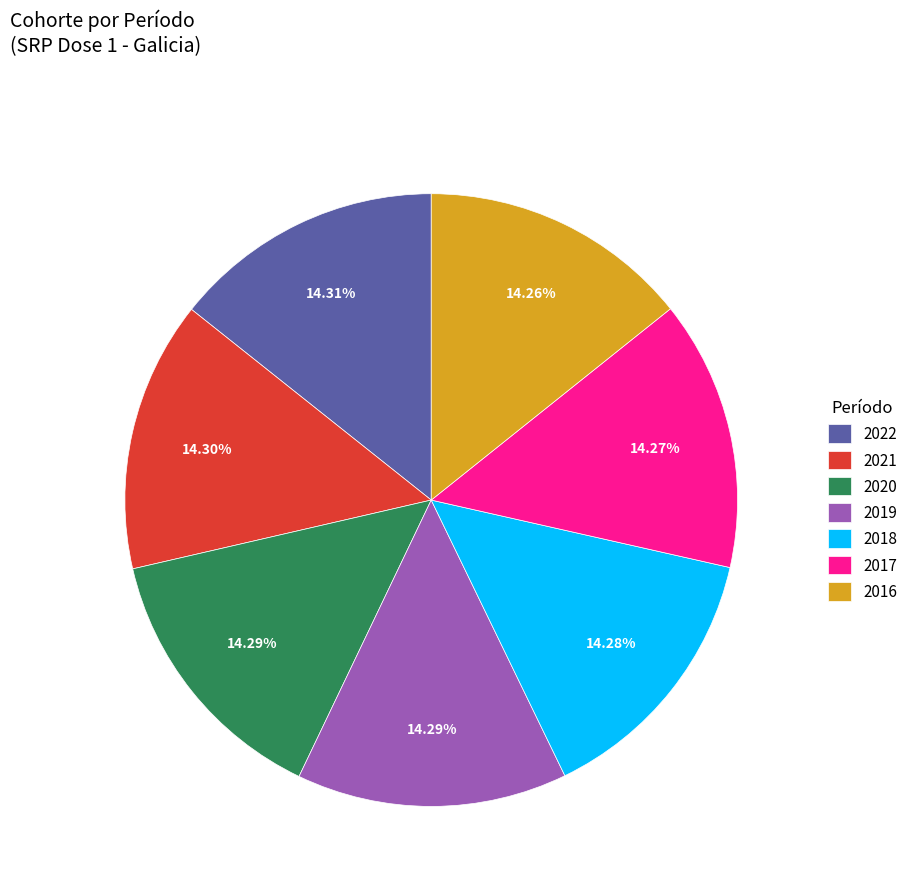

To the nearest percent, what percentage of the pie is 2018?

14%